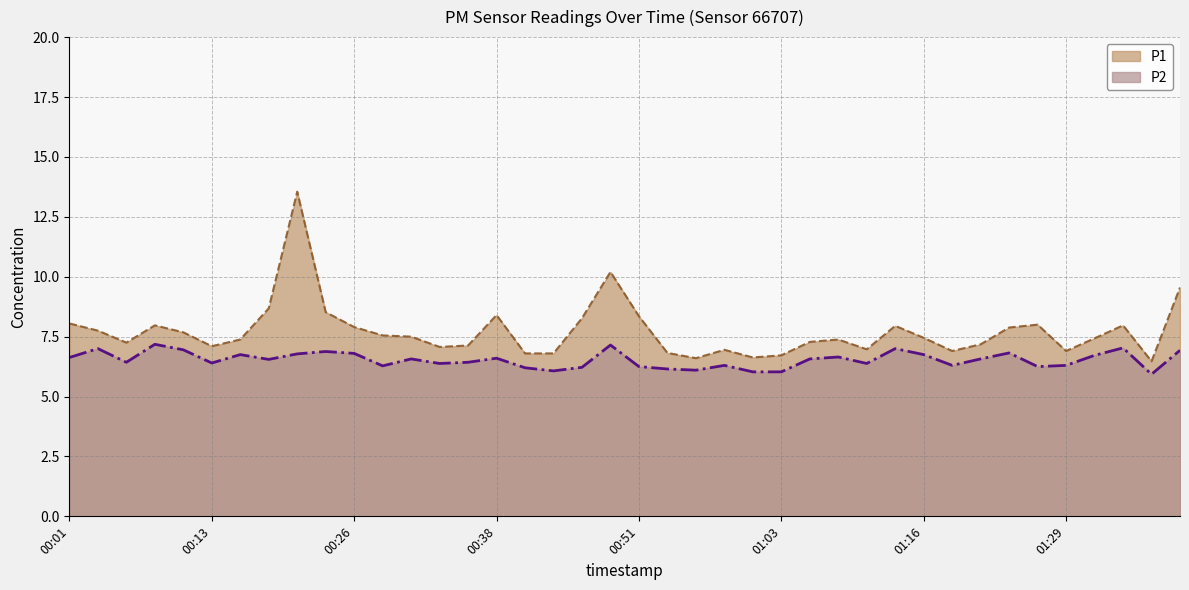

How many data points in P2 are above 6?

39